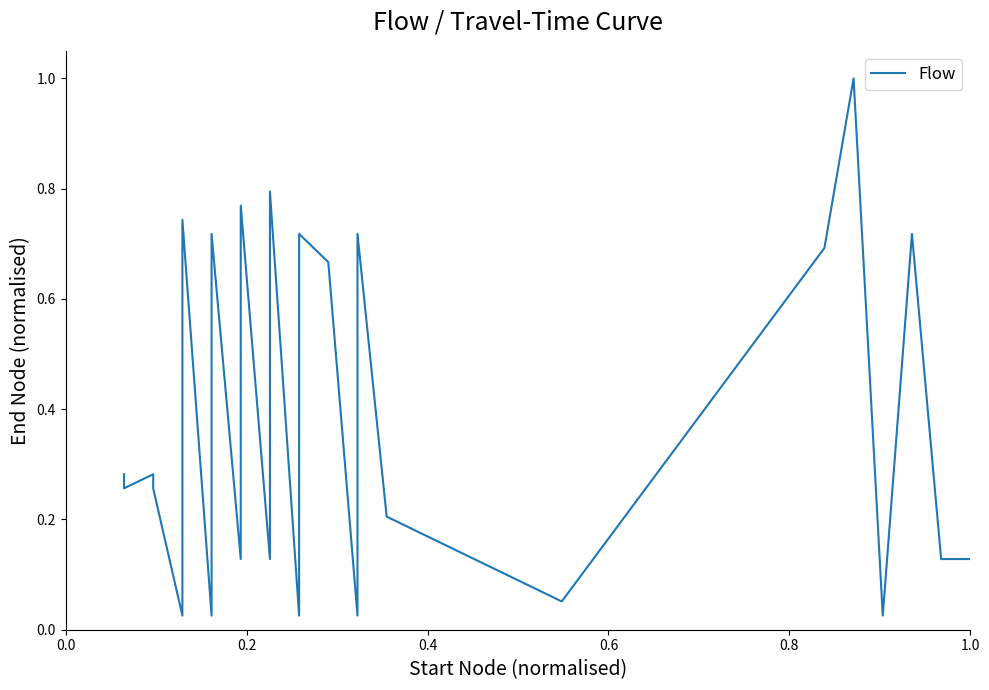

How many lines are shown in the chart?

1